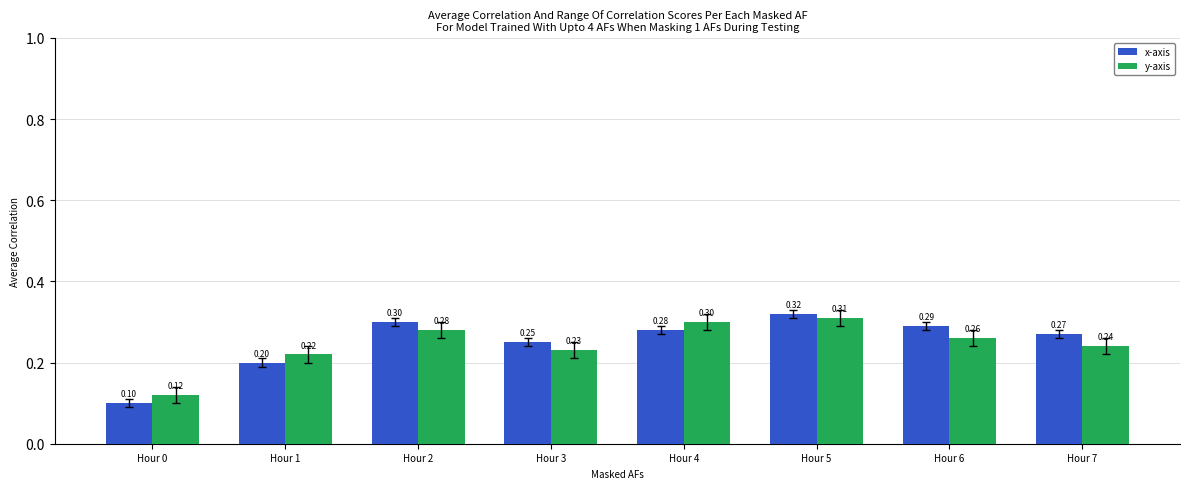

At which label does y-axis reach its peak?

Hour 5